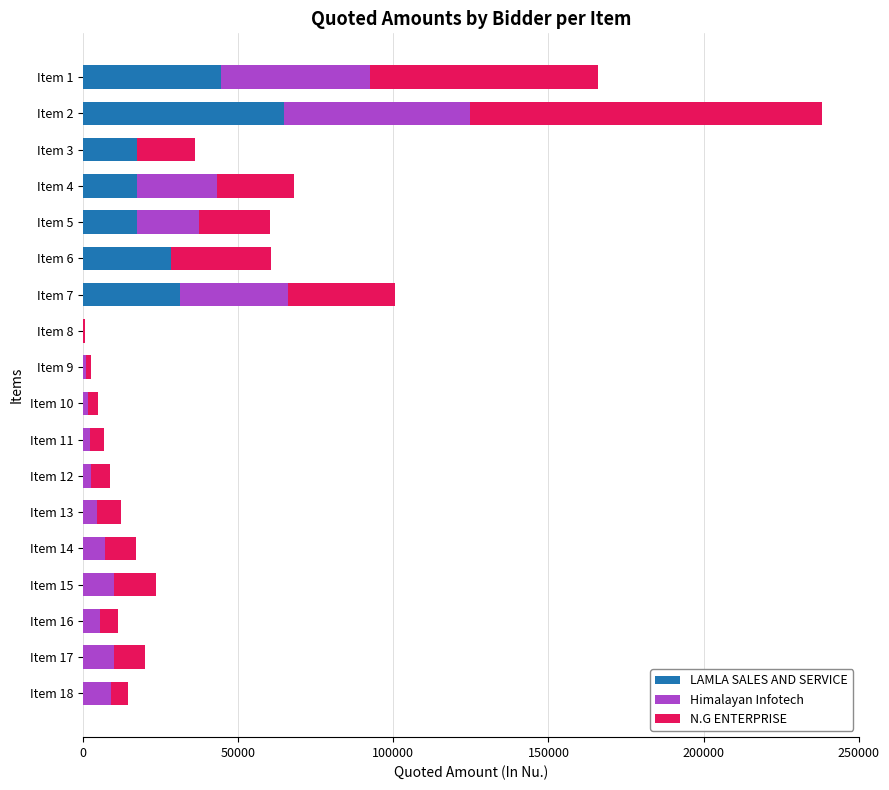

What is the average value of the LAMLA SALES AND SERVICE series?

12274